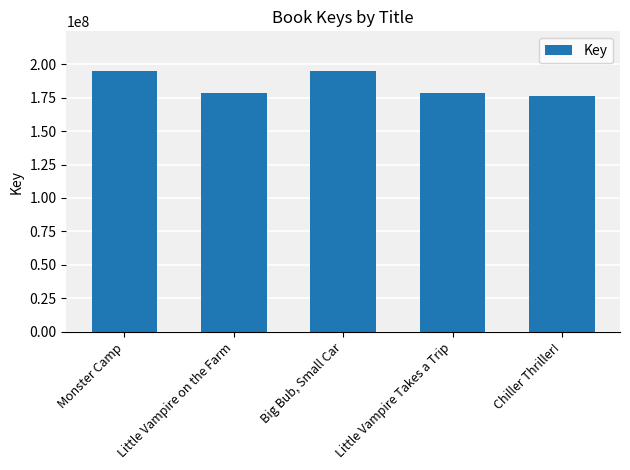

Read the value at Little Vampire on the Farm.

178752590